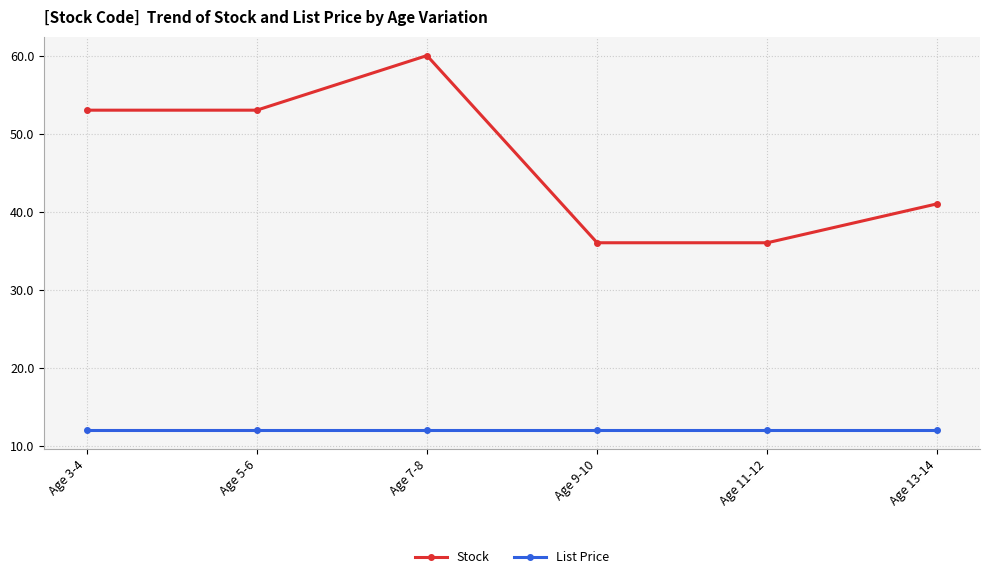

The List Price series shows 11.9 at Age 11-12. True or false?

True